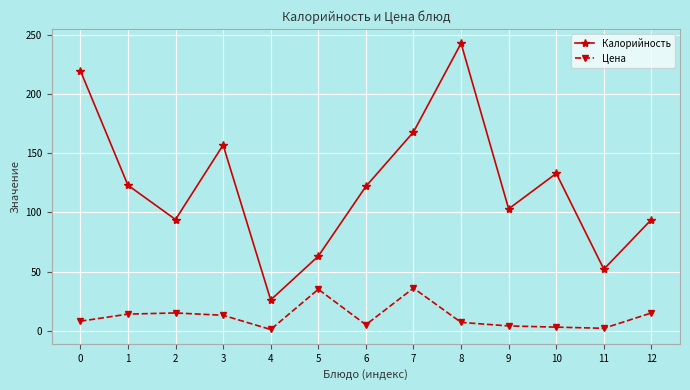

True or false: Цена and Калорийность cross at least once.

False